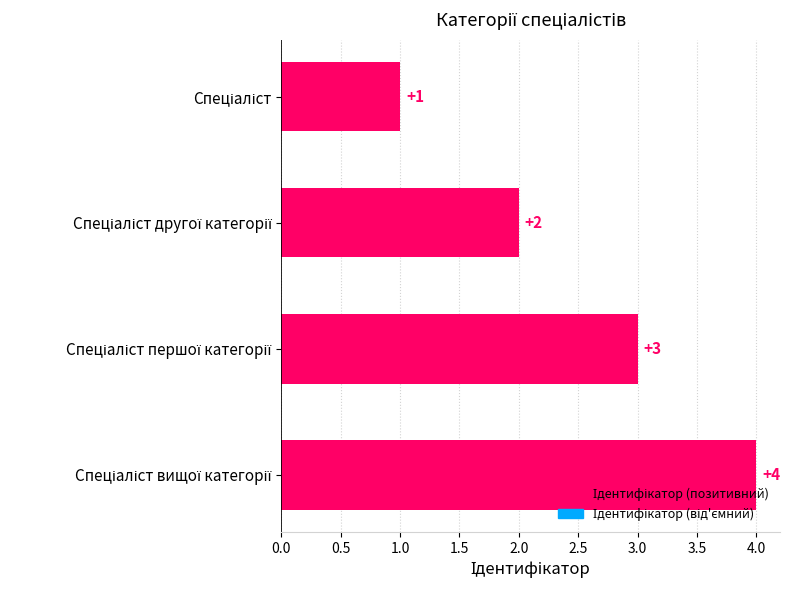

What is the sum of all values?

10